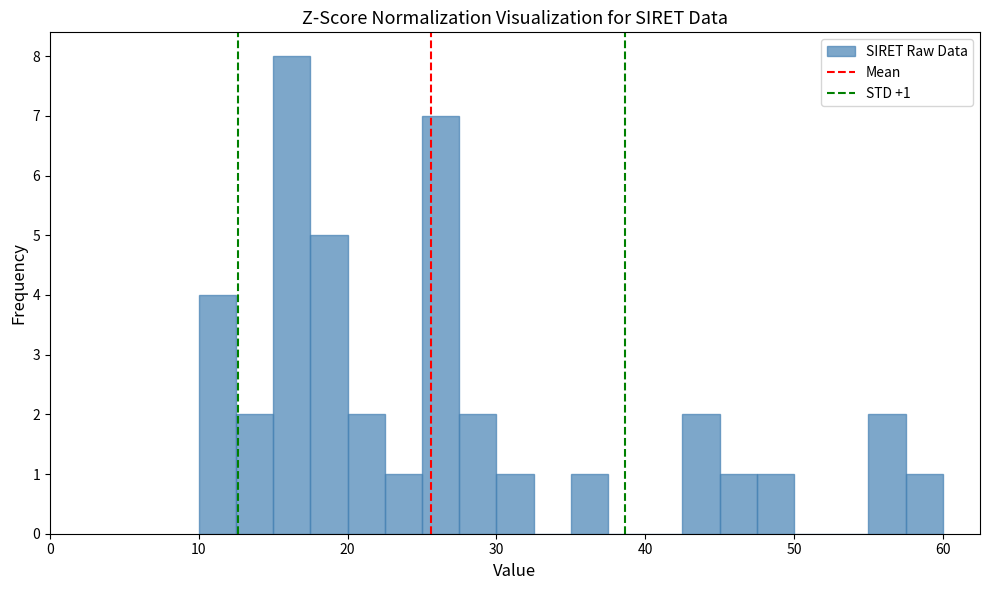

Read against the x-axis, roughly where is the centre of the tallest bar?

16